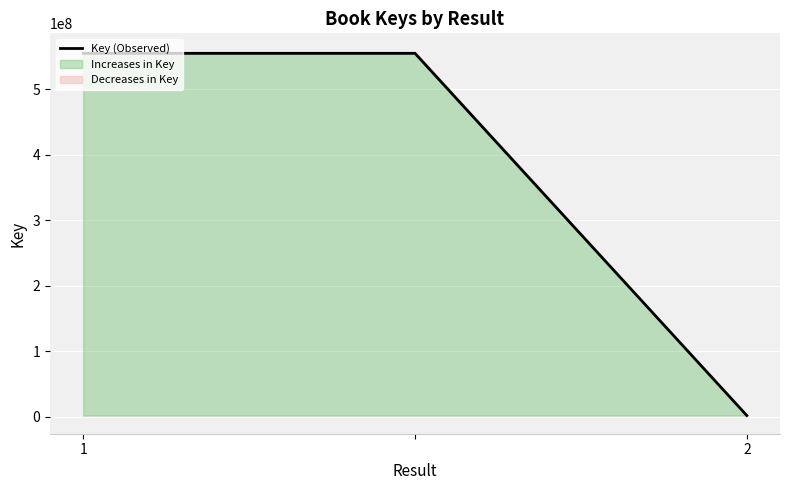

Which label corresponds to the largest value in the chart?

1